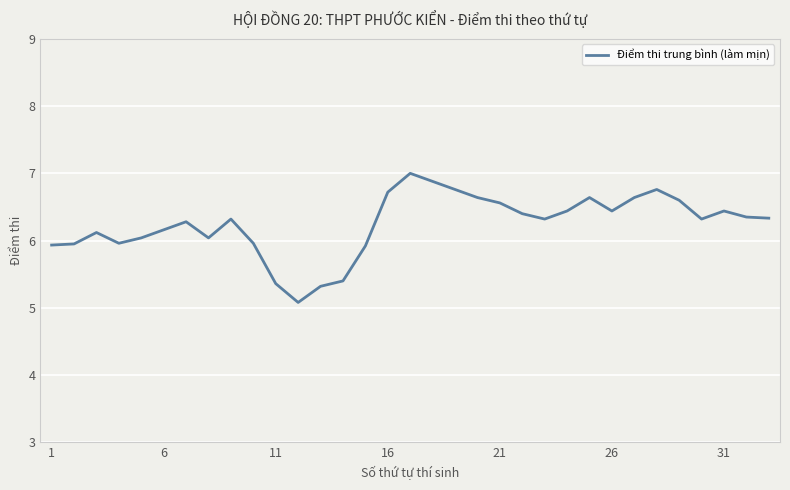

What is the maximum value shown in the chart?

7.0